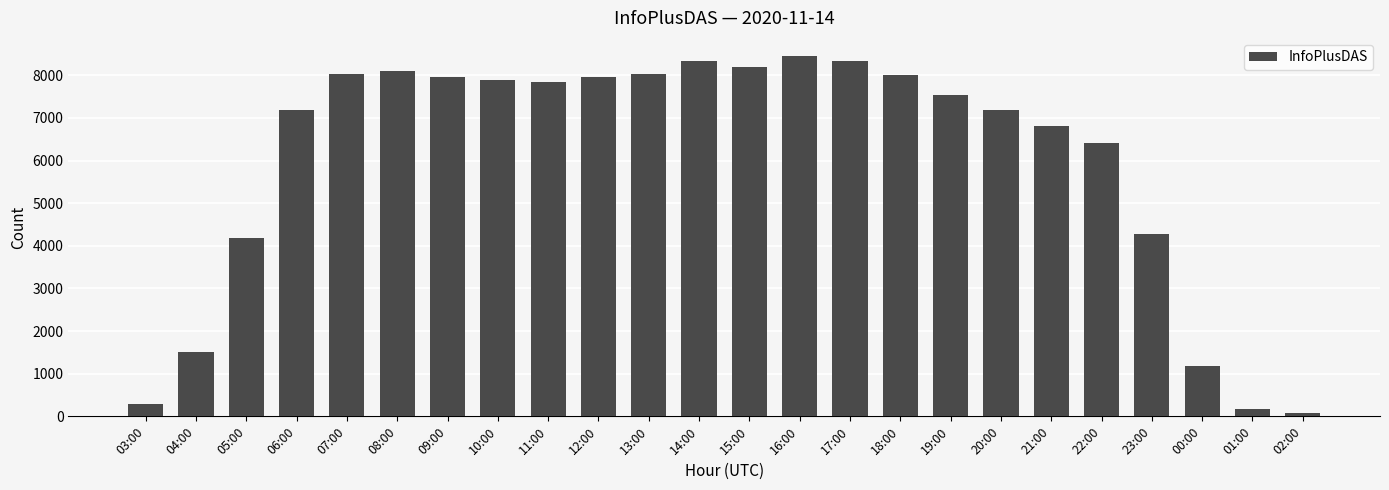

What is the difference between the maximum and minimum values?

8383